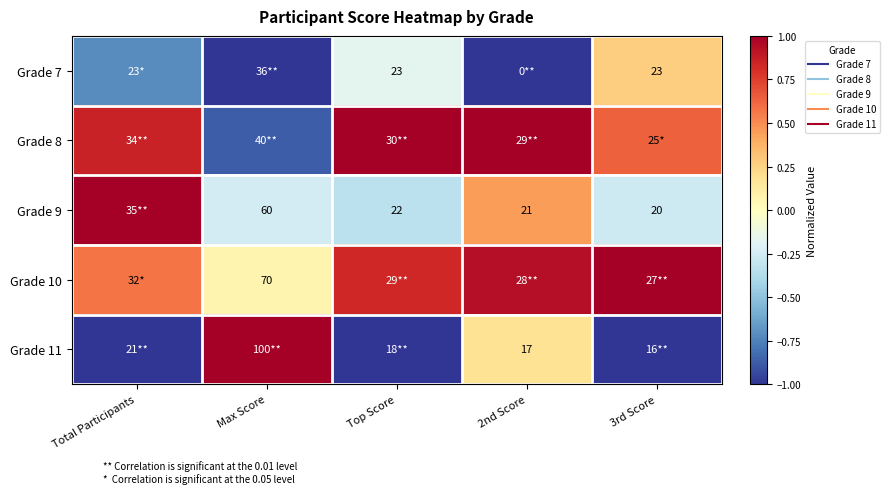

Read the Grade 11 value at Total Participants.

-1.0